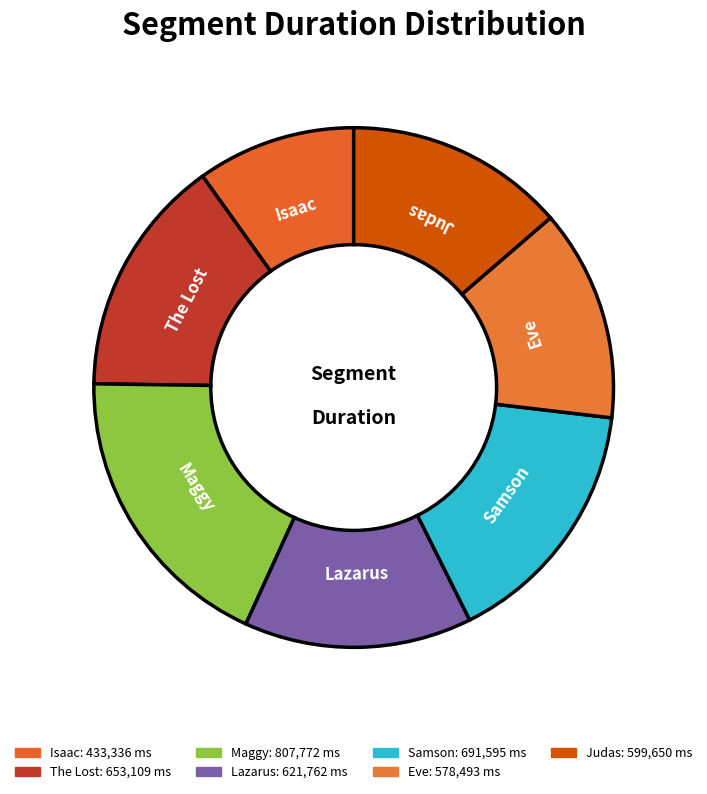

Do Isaac and Samson together represent more than half of the pie?

No